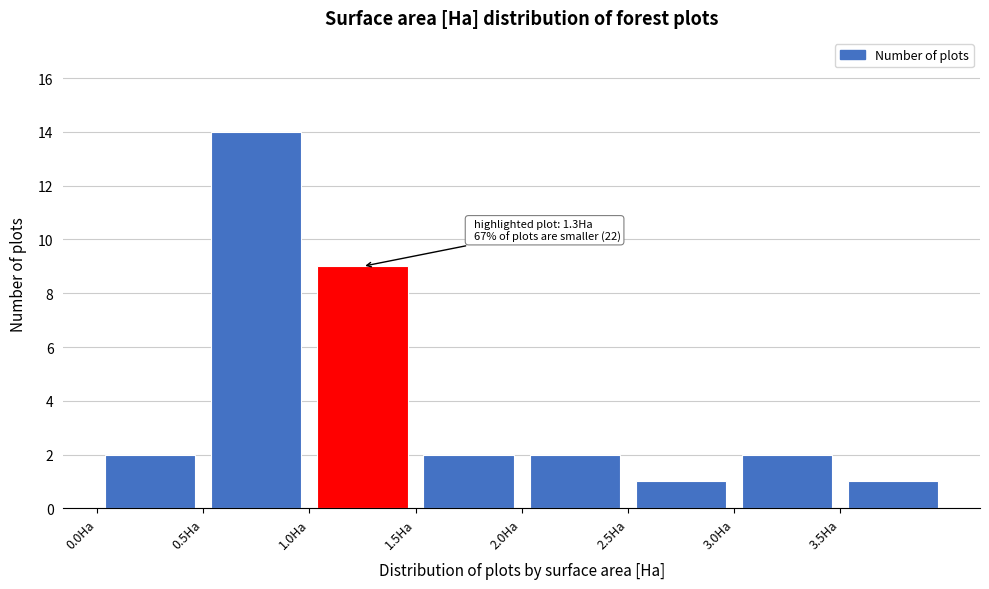

Which range on the x-axis has the tallest bar?

0.5 to 1.0